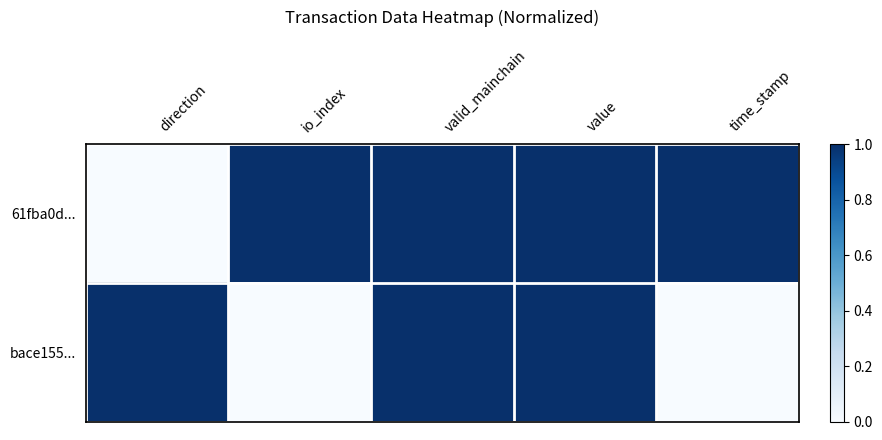

Reading right to left, transcribe all the data shown in this chart.

61fba0d...: time_stamp=1	value=1	valid_mainchain=1	io_index=1	direction=0
bace155...: time_stamp=0	value=1	valid_mainchain=1	io_index=0	direction=1